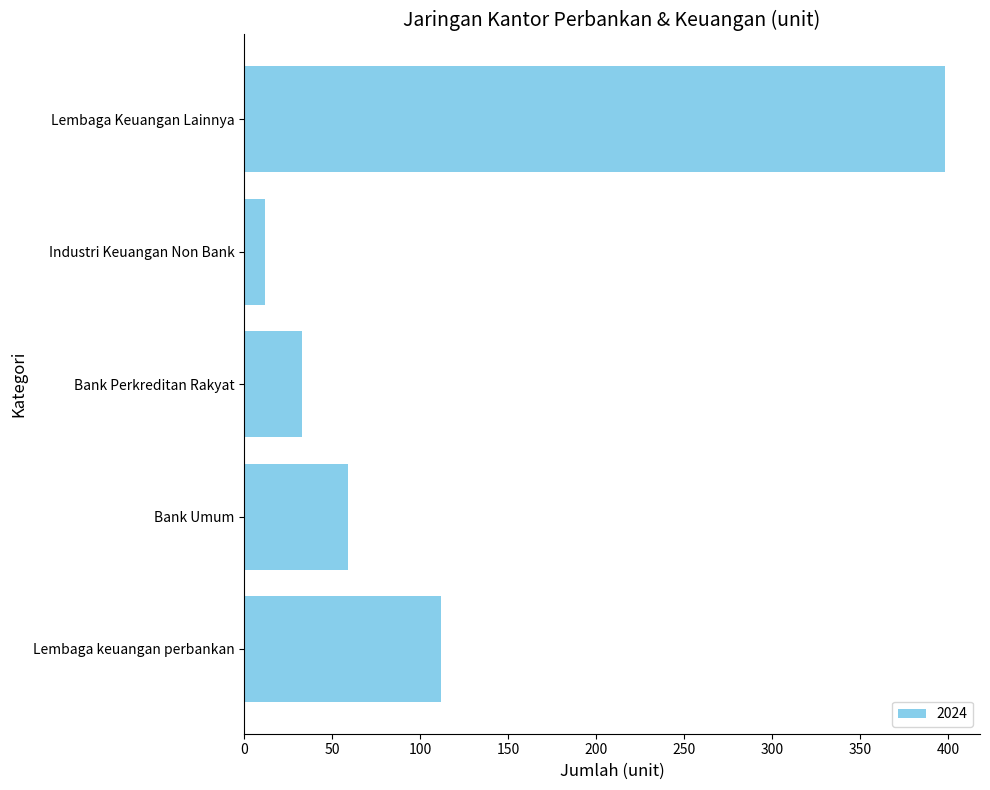

What is the sum of all values?

614